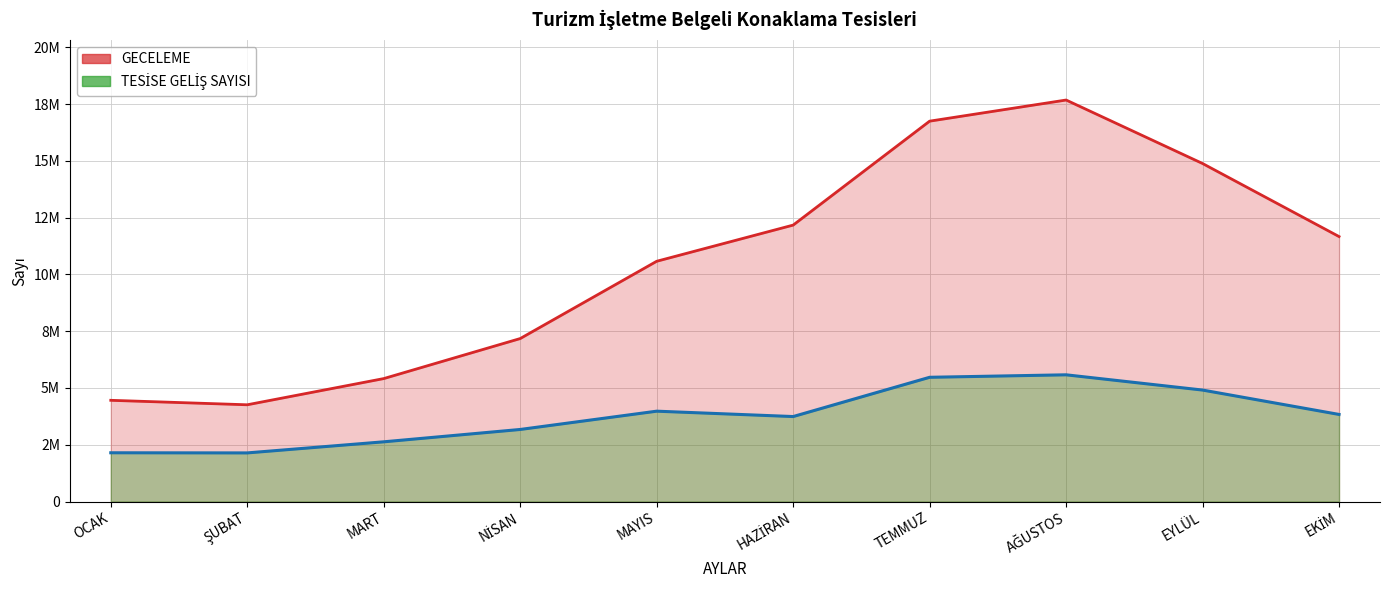

How many TESİSE GELİŞ SAYISI values are between 2629734 and 4908503?

6